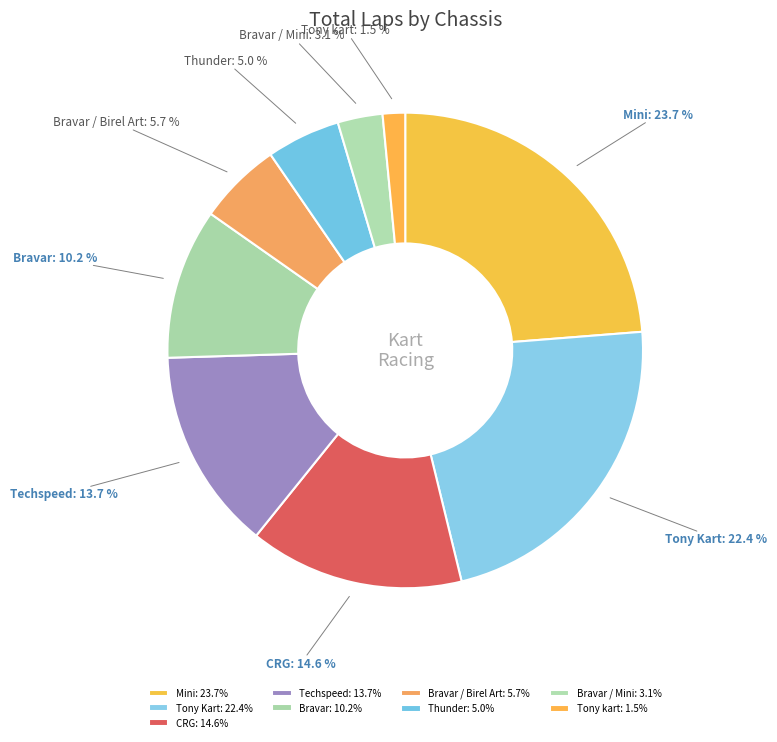

True or false: Tony Kart accounts for 1% of the total.

False